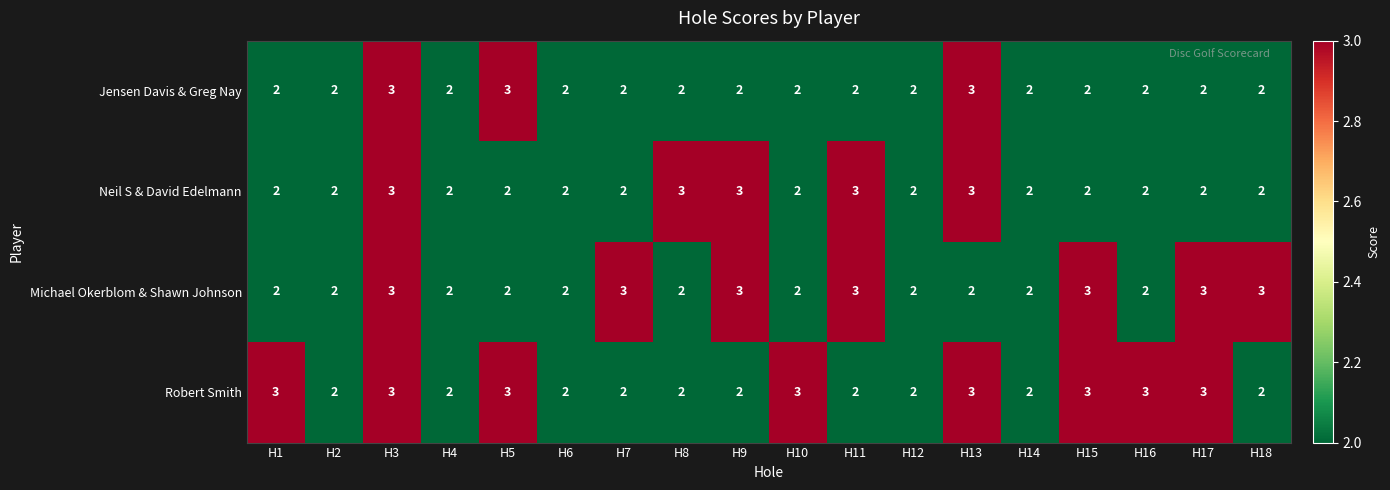

How many values in the Robert Smith series exceed 2?

8